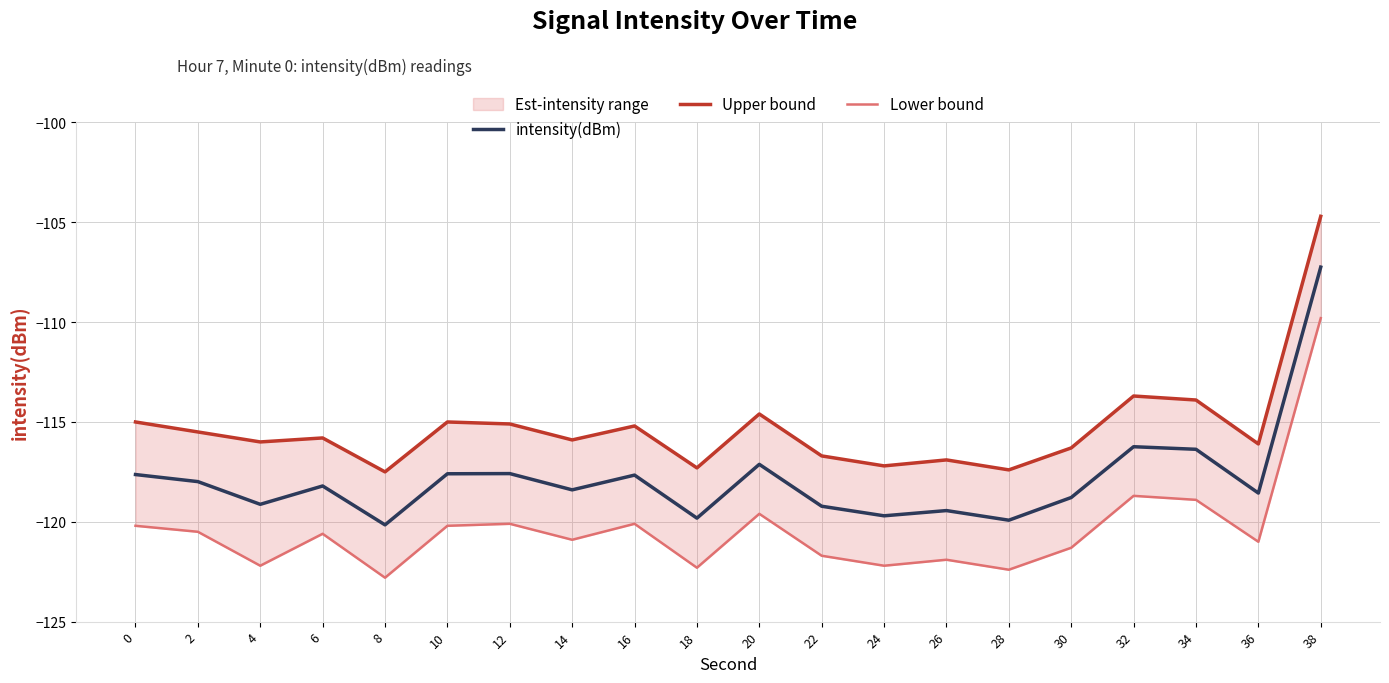

True or false: intensity(dBm) and Lower bound intersect in this chart.

False